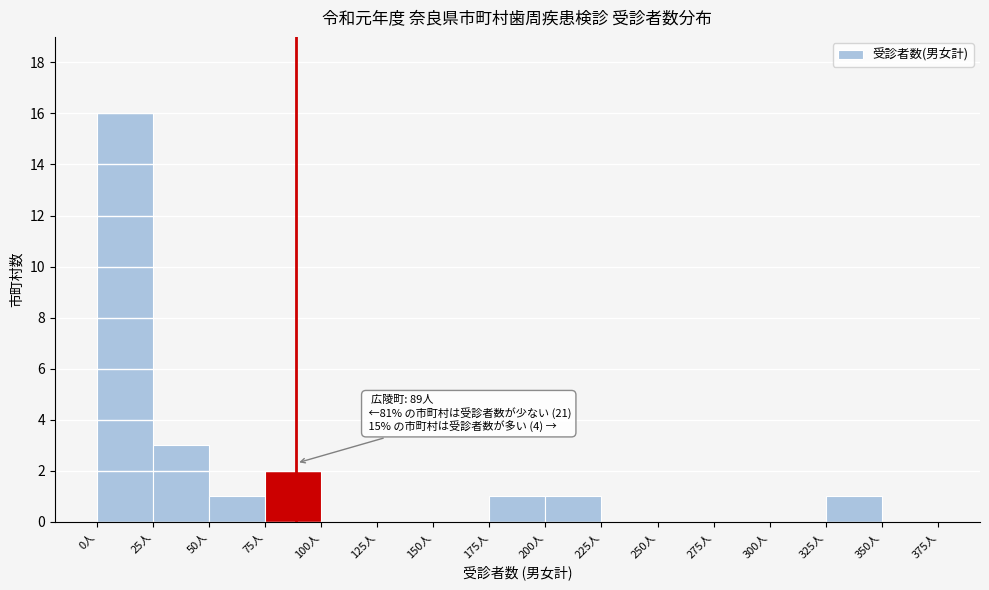

Which range on the x-axis has the tallest bar?

0 to 25